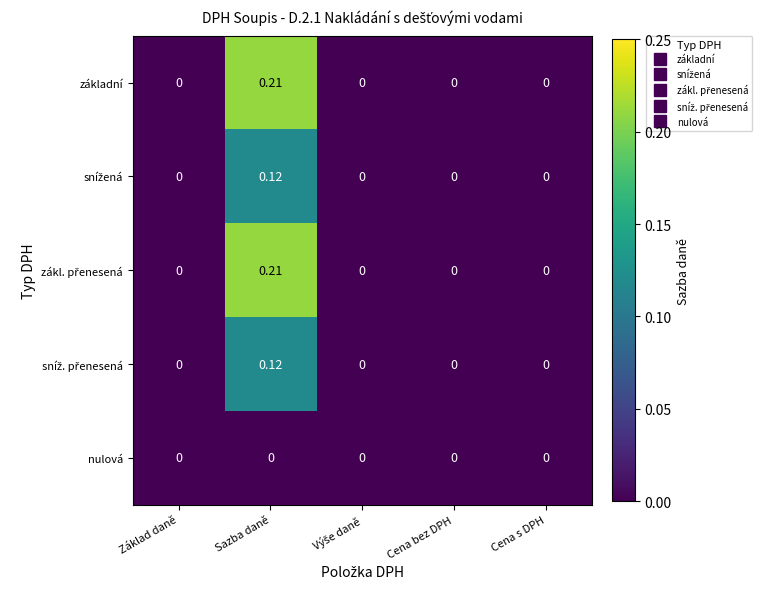

Which category has the highest value across all series?

Sazba daně